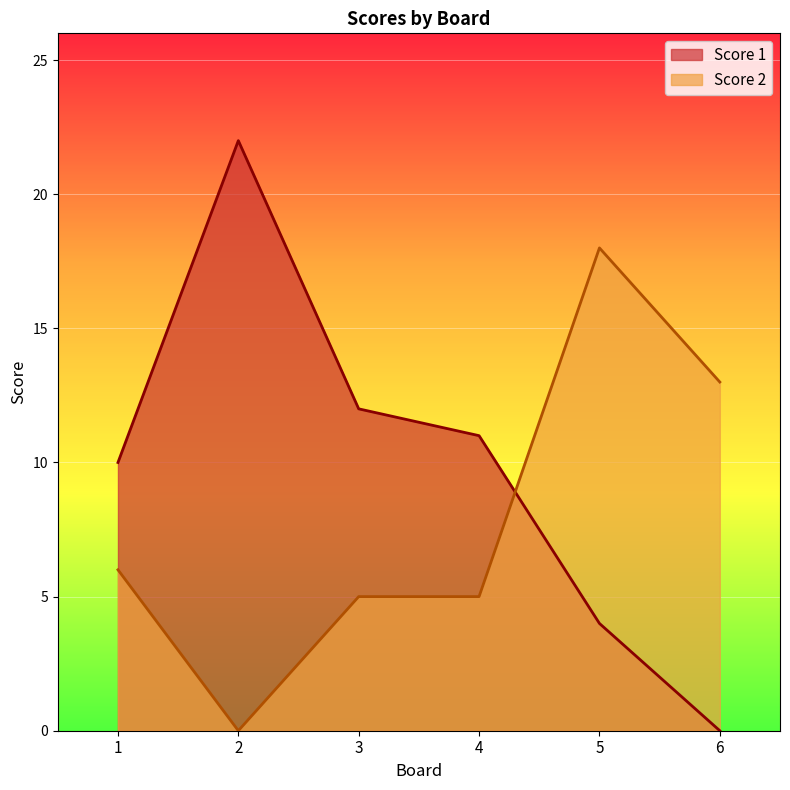

List the series in order of their peak value, lowest first.

Score 2, Score 1